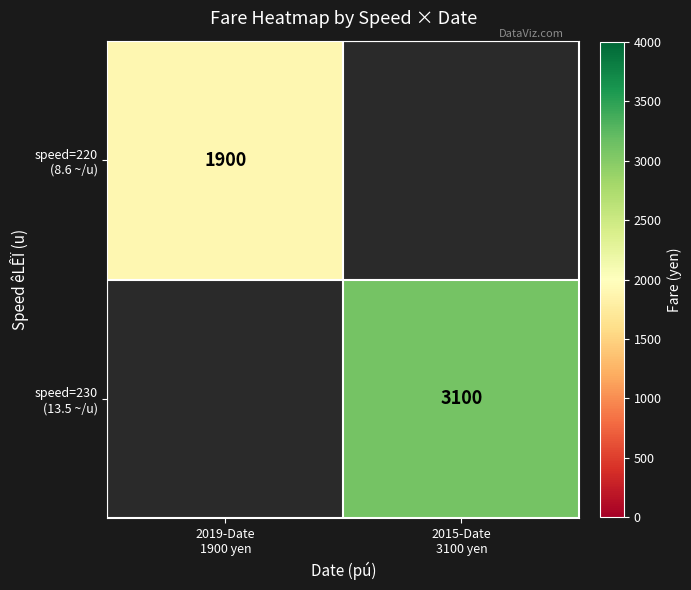

At how many categories does at least one series exceed 2835?

1